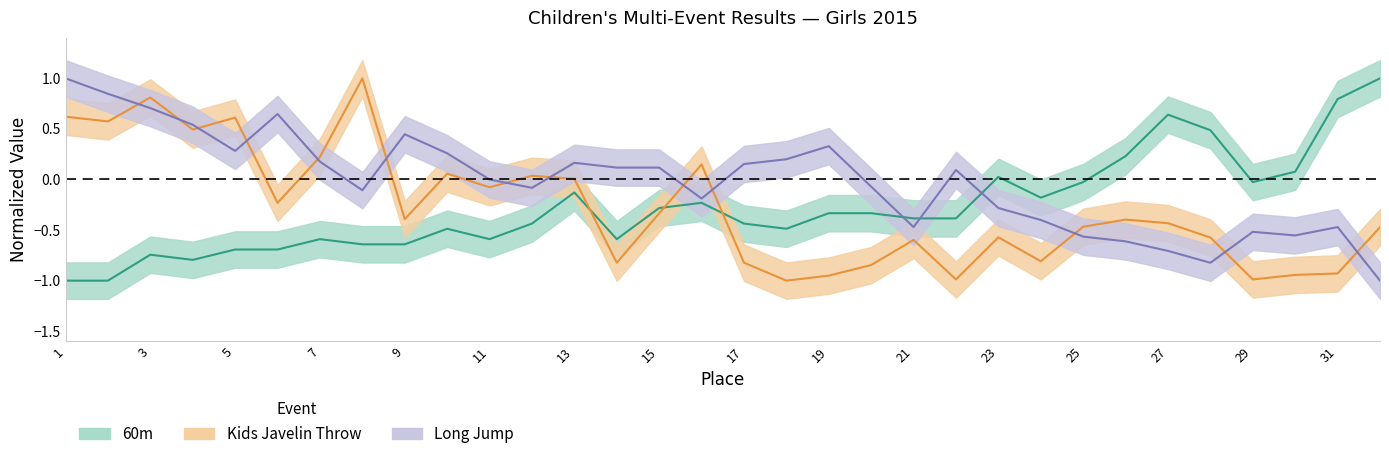

What is the value of the Kids Javelin Throw point at the 20th from the left?

-0.8